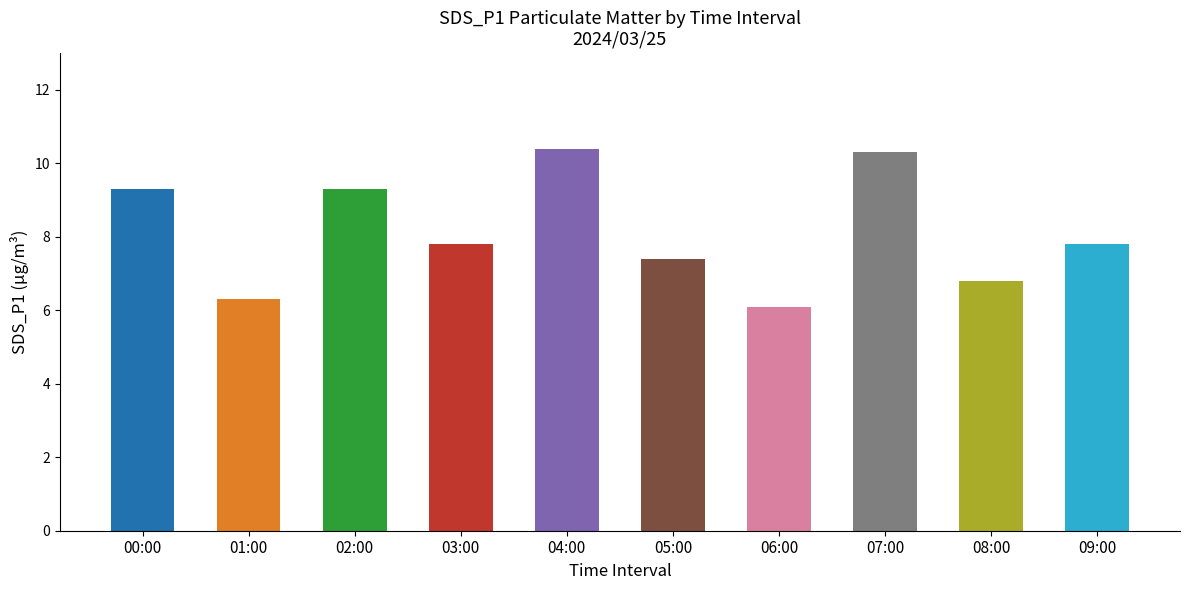

What is the label of the 7th bar from the right?

03:00